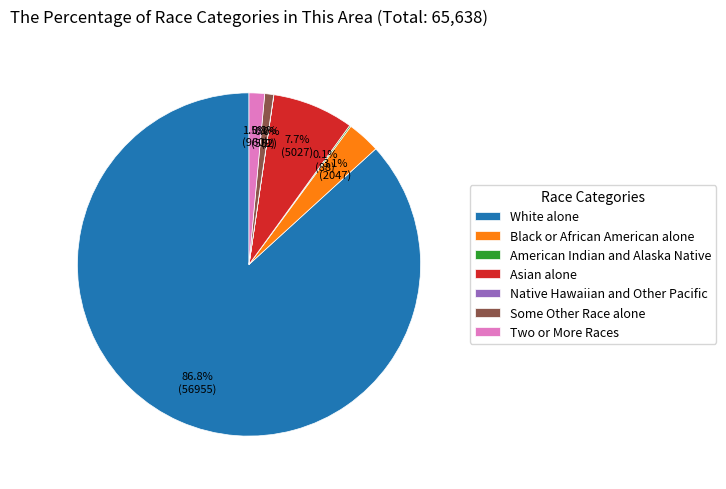

What is the majority slice?

White alone